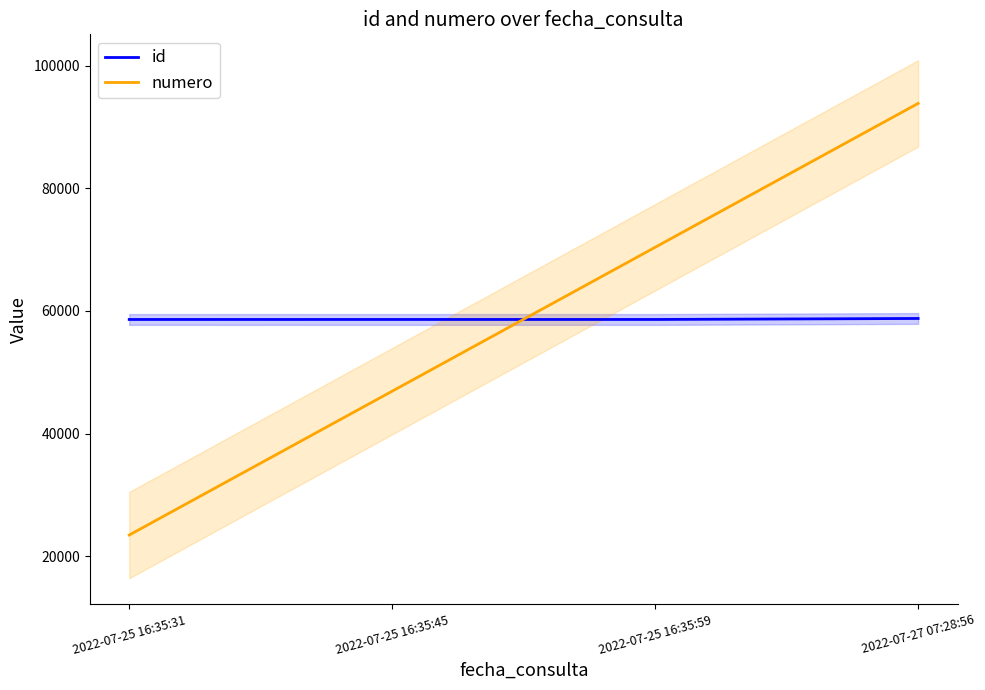

How many values in the id series are below 58619?

2